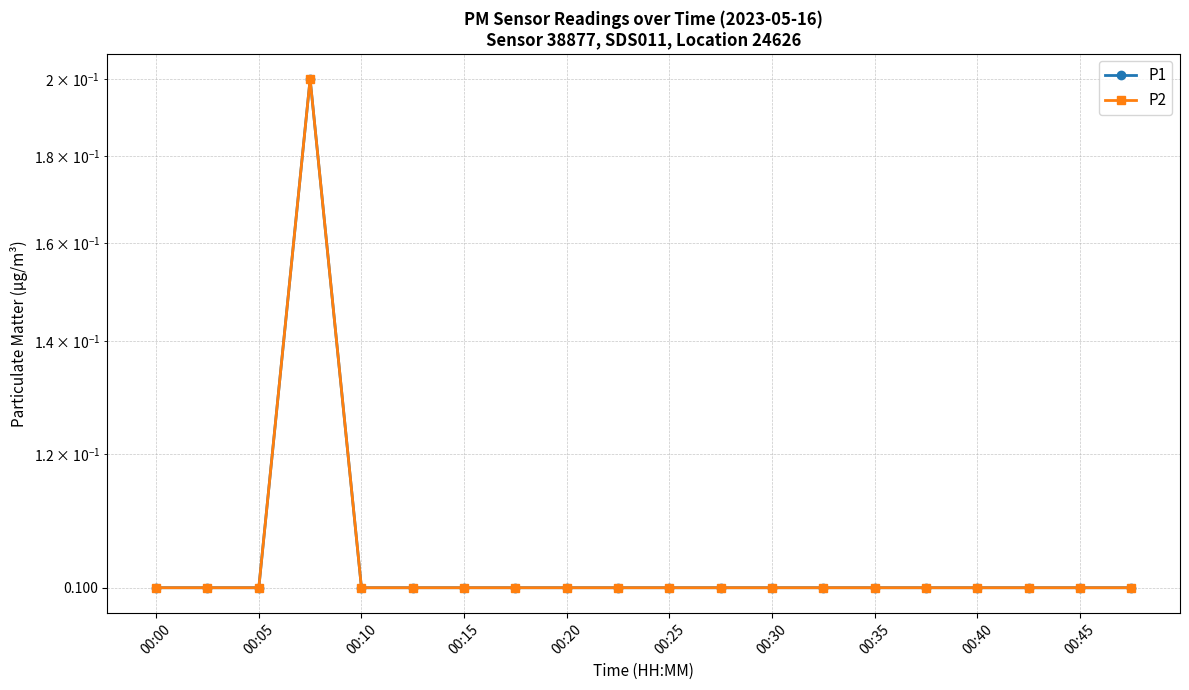

Does the chart have visible grid lines?

Yes